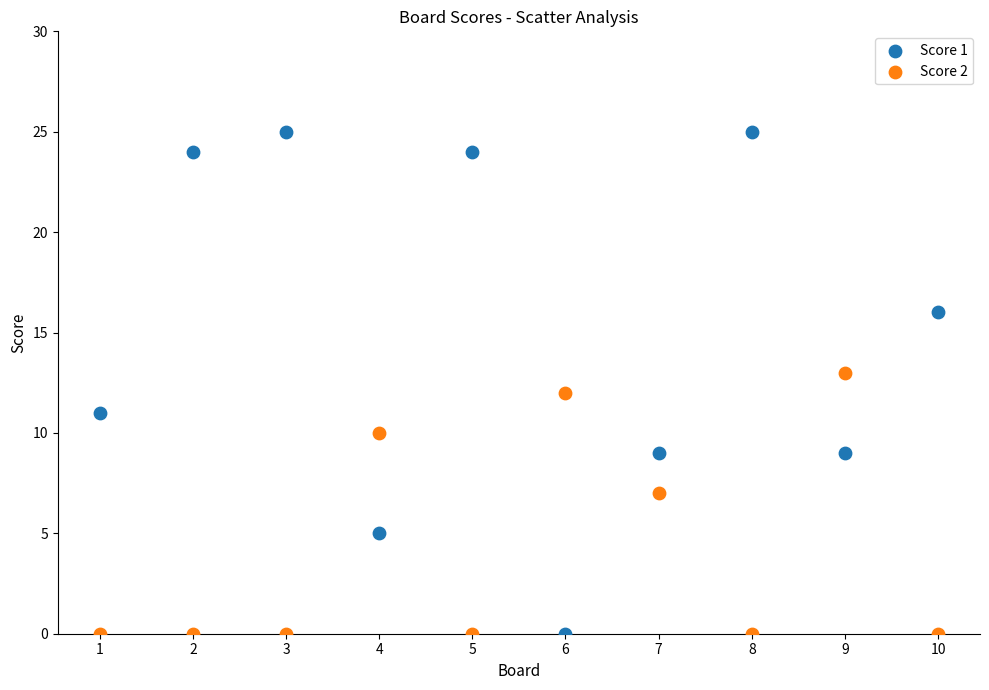

What is the X range (max minus min) for the scatter plot?

9